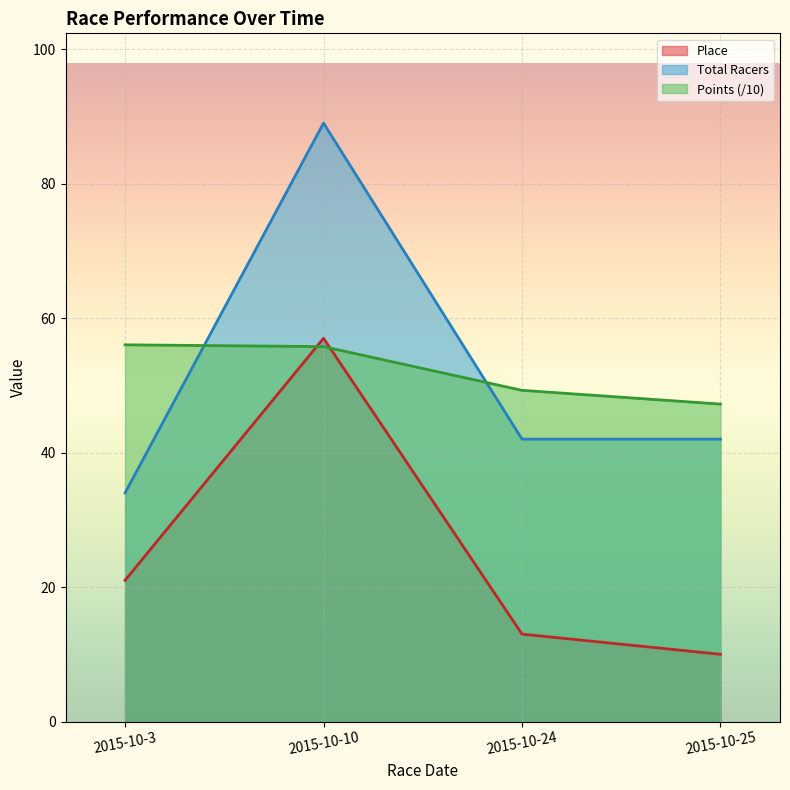

At which category is the sum across all series the highest?

2015-10-10